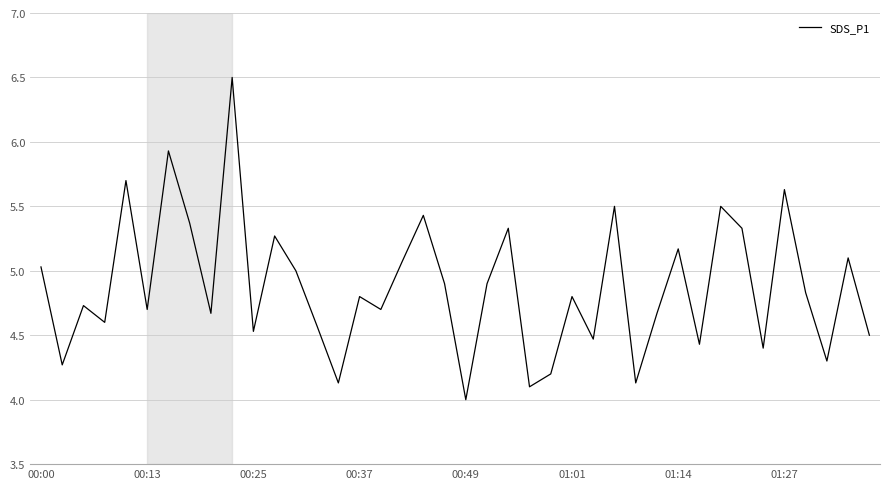

What is the maximum value shown in the chart?

6.5